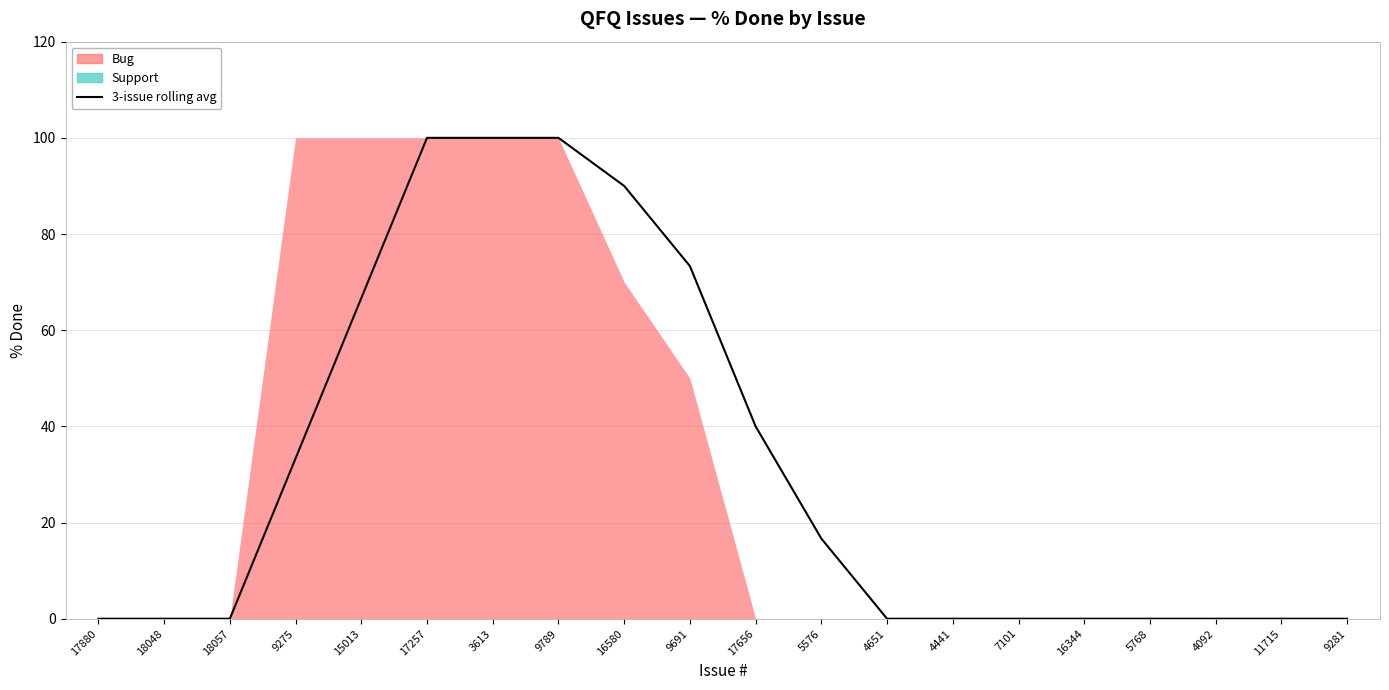

What position from the left is 17880?

1